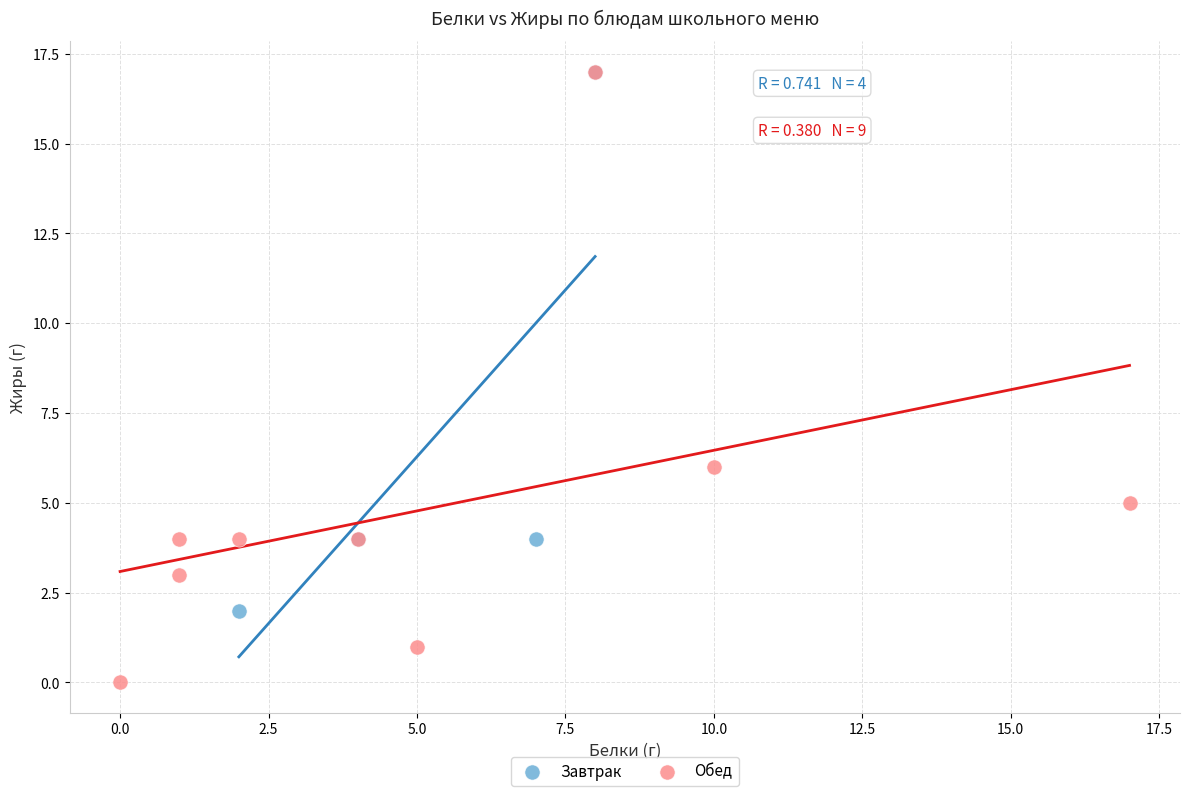

Which series has the largest Y range (max minus min)?

Обед